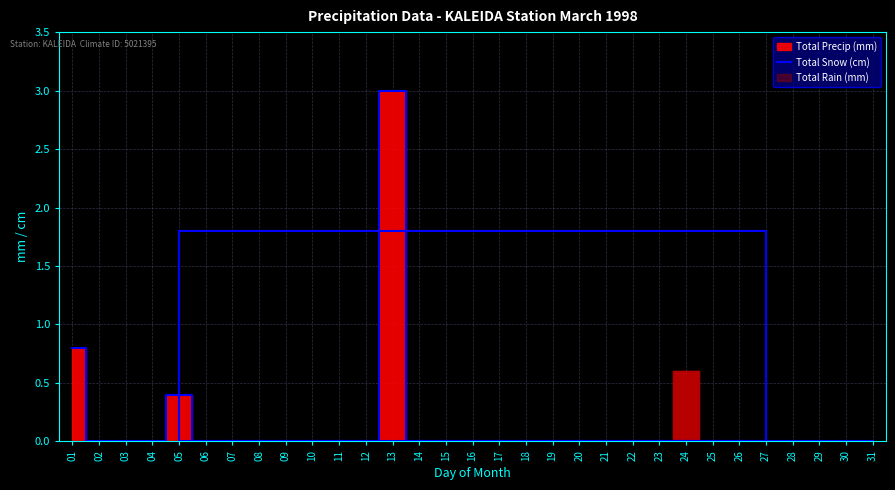

Reading left to right, extract all data points from this chart.

0.8	0.0	0.0	0.0	0.4	0.0	0.0	0.0	0.0	0.0	0.0	0.0	3.0	0.0	0.0	0.0	0.0	0.0	0.0	0.0	0.0	0.0	0.0	0.0	0.0	0.0	0.0	0.0	0.0	0.0	0.0